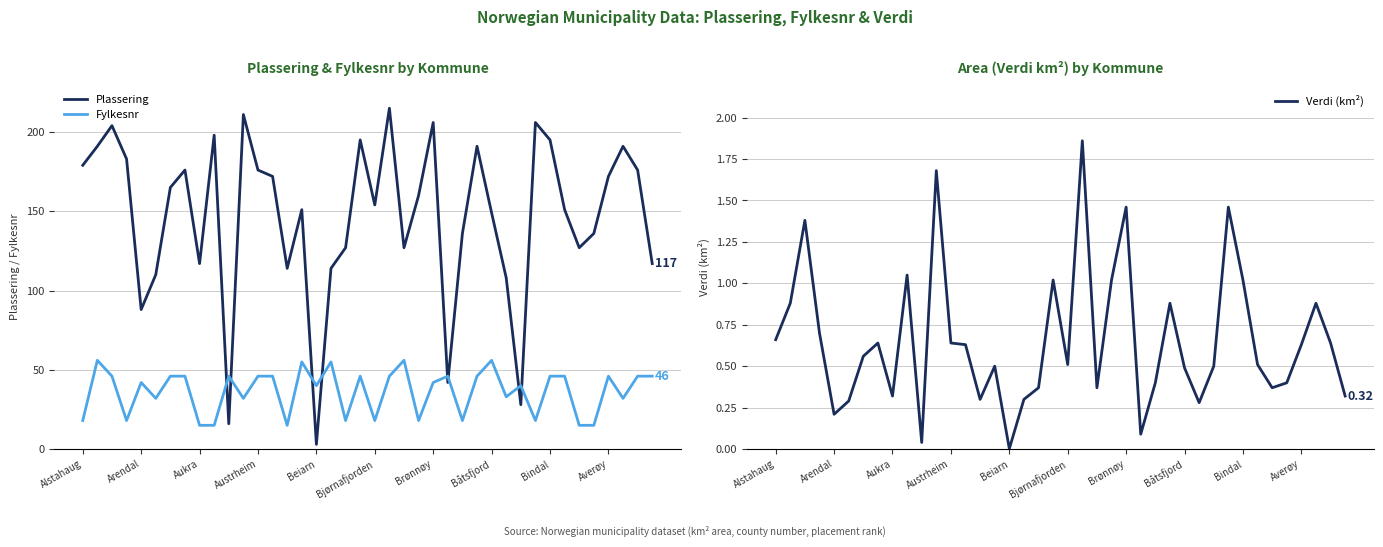

How many interior local valleys does the Plassering series have?

10